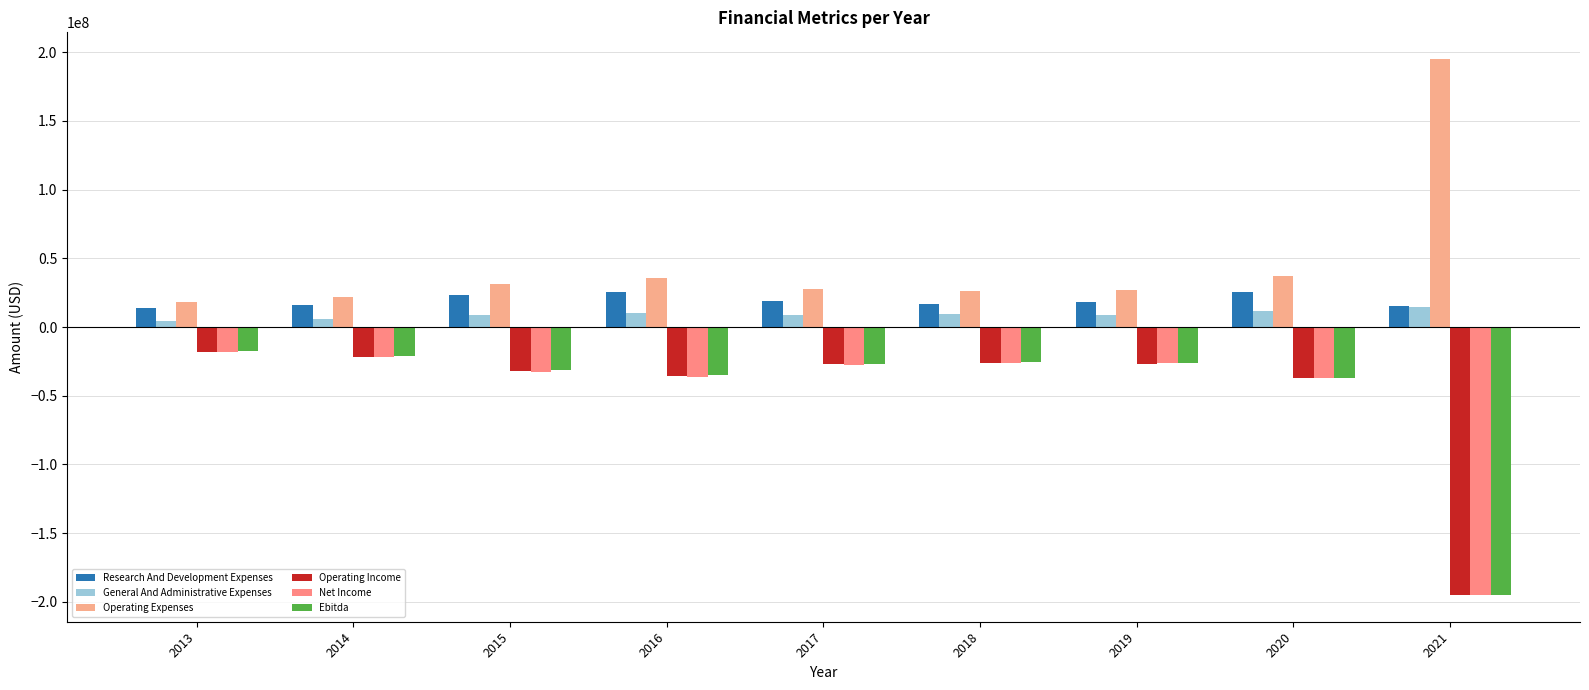

How many data points in Net Income are above -27364000?

4